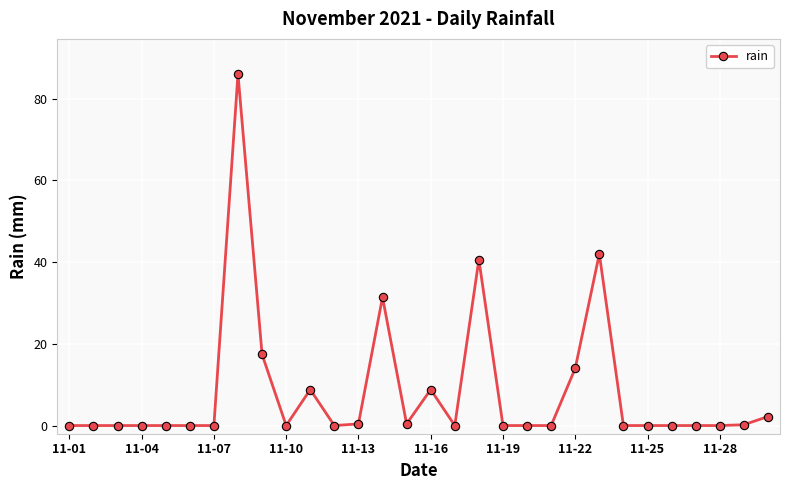

How many lines are shown in the chart?

1